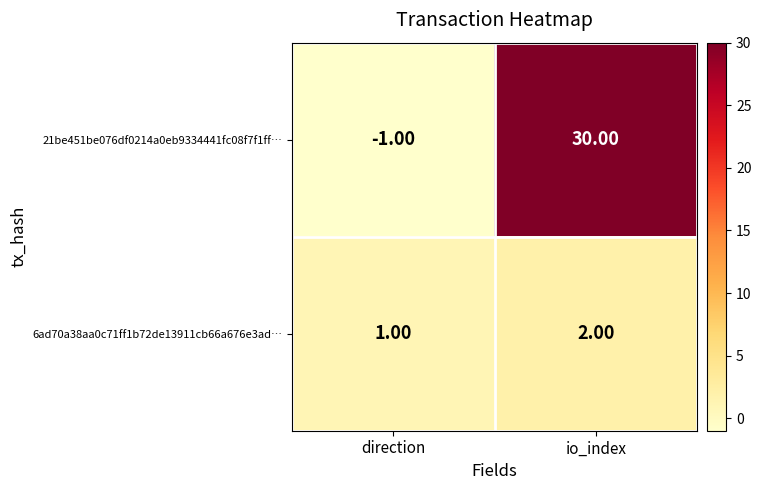

Rank the series by their average value, from lowest to highest.

6ad70a38aa0c71ff1b72de13911cb66a676e3ad…, 21be451be076df0214a0eb9334441fc08f7f1ff…